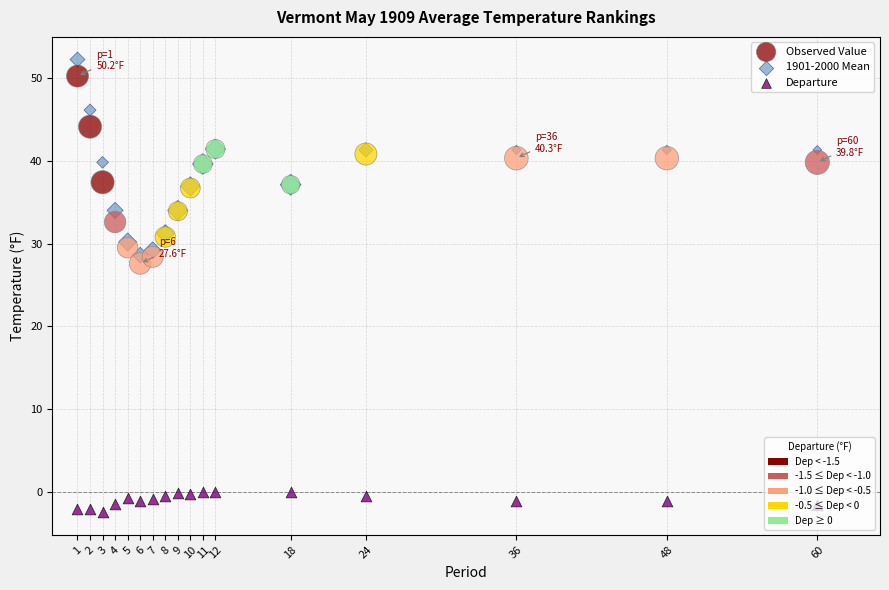

Which series contains the highest Y value?

1901-2000 Mean